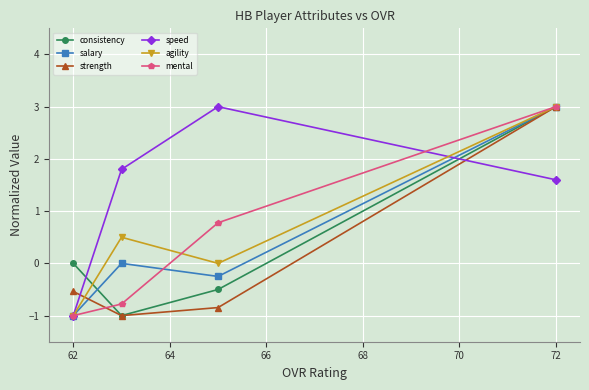

Which series has the largest total across all categories?

speed